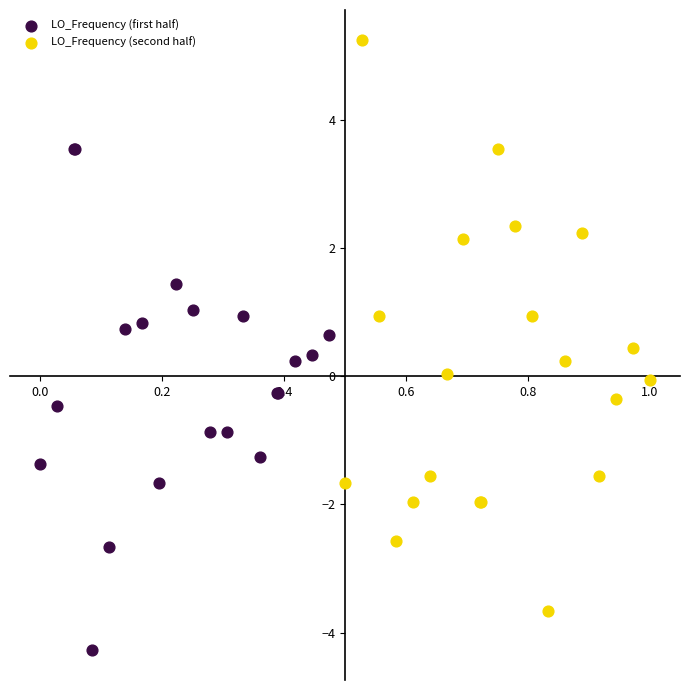

Which series has the largest Y range (max minus min)?

LO_Frequency (second half)